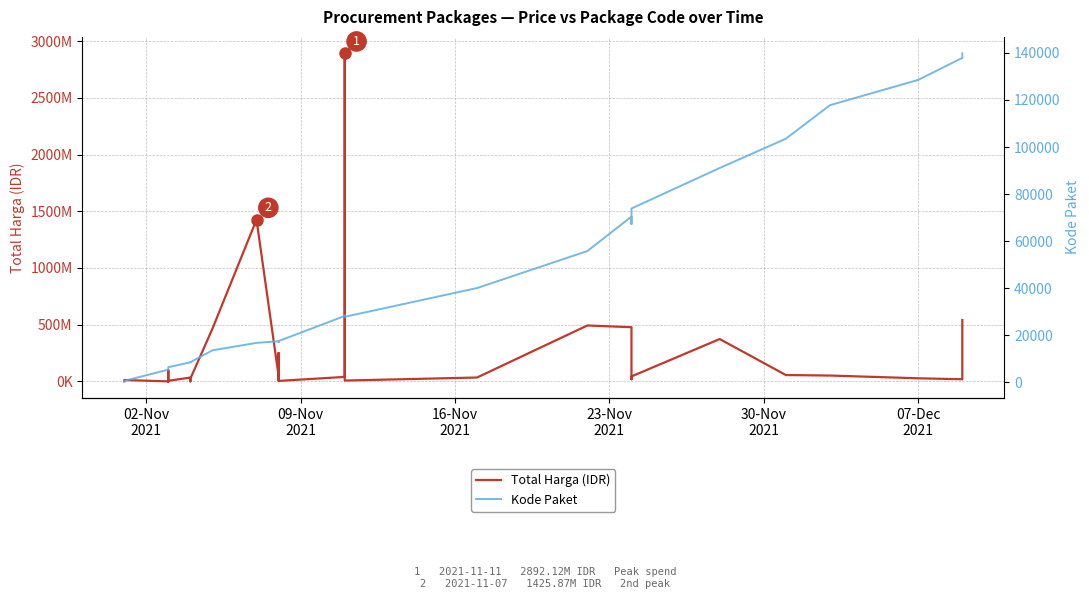

Reading right to left, extract all data points from this chart.

Total Harga (IDR): 541071000	18900000	27412000	51601000	56152800	373404000	43859200	19175000	477600000	493000000	34292000	7401240	2892122000	39440000	4350000	250350000	15513960	9180000	49730040	1425867900	464002100	23653000	577875	32441200	34000000	5129000	8742500	182000	4672200	265000	2772000	98772570	78000	12453900	333600
Kode Paket: 139817	137876	128516	117783	103541	91101	73894	67279	70453	55826	40112	27891	28425	28271	17580	17238	17283	17272	17509	16823	13652	8601	8668	8646	8530	6503	6397	6350	6300	6246	6214	5997	5449	675	464